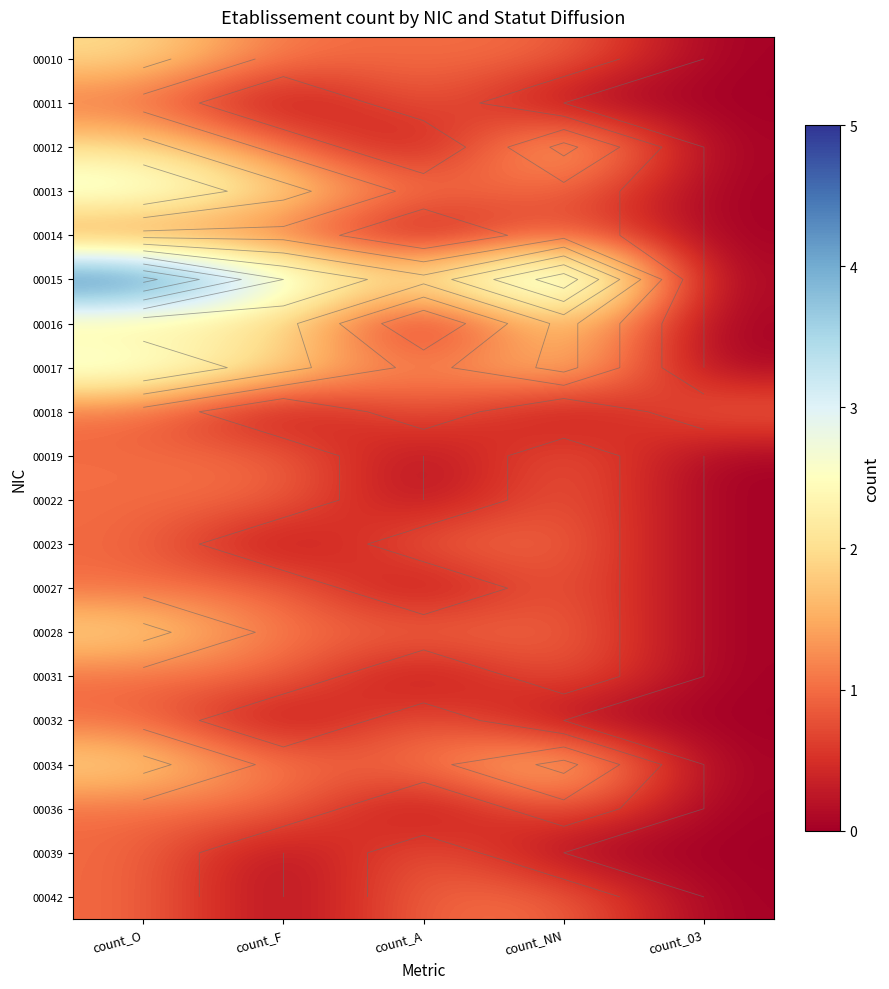

What is the average value of the 00042 series?

1